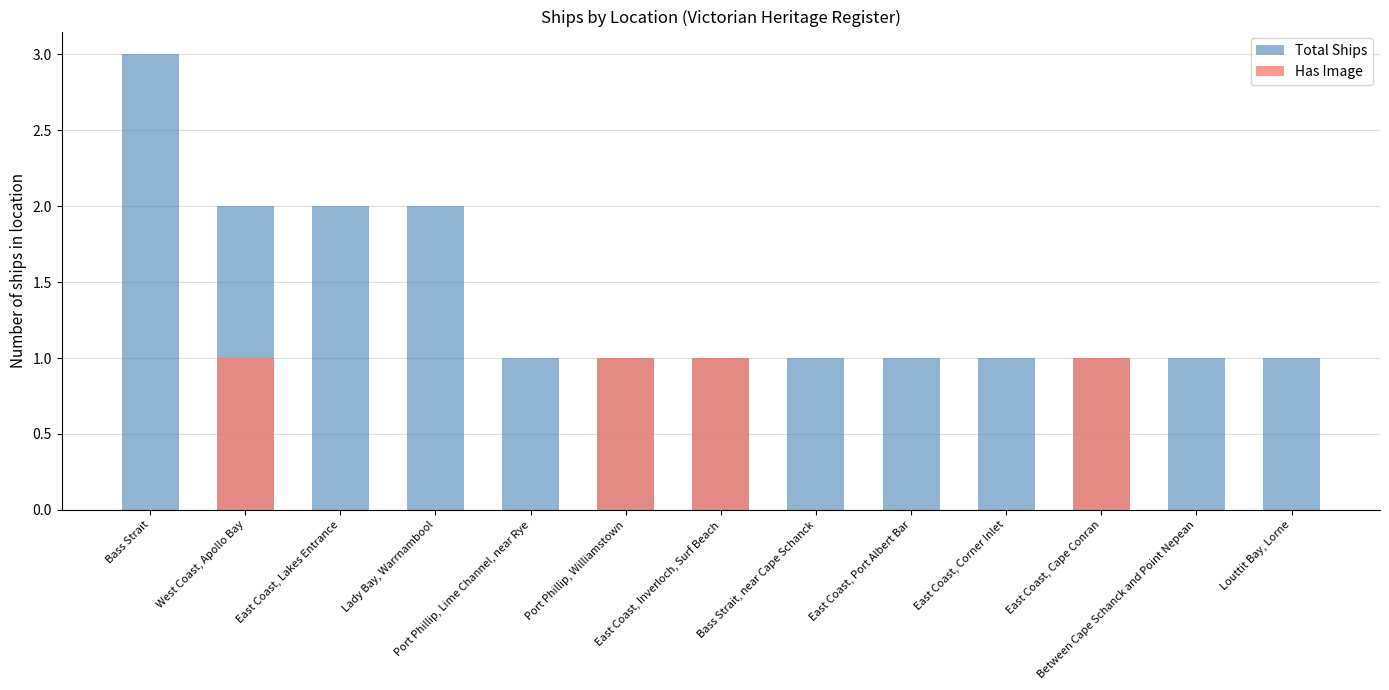

Reading left to right, extract all data points from this chart.

Total Ships: Bass Strait=3	West Coast, Apollo Bay=2	East Coast, Lakes Entrance=2	Lady Bay, Warrnambool=2	Port Phillip, Lime Channel, near Rye=1	Port Phillip, Williamstown=1	East Coast, Inverloch, Surf Beach=1	Bass Strait, near Cape Schanck=1	East Coast, Port Albert Bar=1	East Coast, Corner Inlet=1	East Coast, Cape Conran=1	Between Cape Schanck and Point Nepean=1	Louttit Bay, Lorne=1
Has Image: Bass Strait=0	West Coast, Apollo Bay=1	East Coast, Lakes Entrance=0	Lady Bay, Warrnambool=0	Port Phillip, Lime Channel, near Rye=0	Port Phillip, Williamstown=1	East Coast, Inverloch, Surf Beach=1	Bass Strait, near Cape Schanck=0	East Coast, Port Albert Bar=0	East Coast, Corner Inlet=0	East Coast, Cape Conran=1	Between Cape Schanck and Point Nepean=0	Louttit Bay, Lorne=0